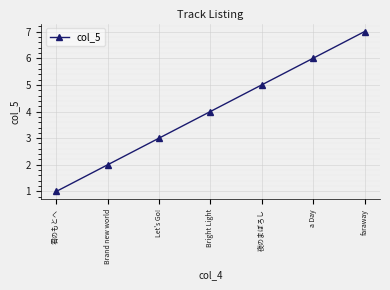

Count the number of data series in this chart.

1